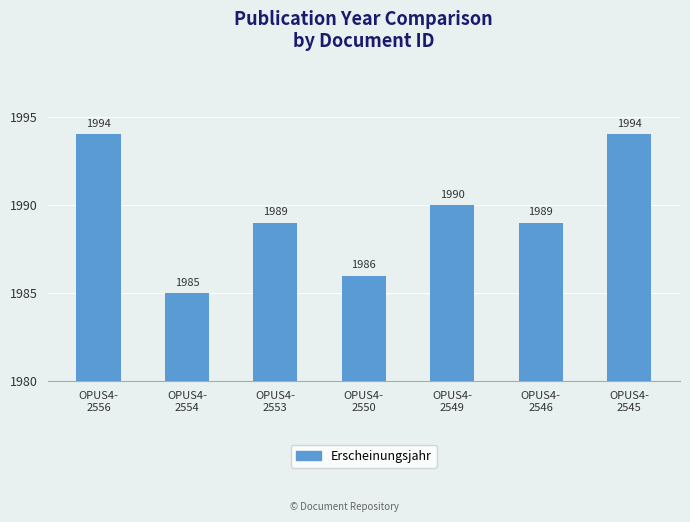

Is it true that the value at OPUS4-
2556 is 1994?

True